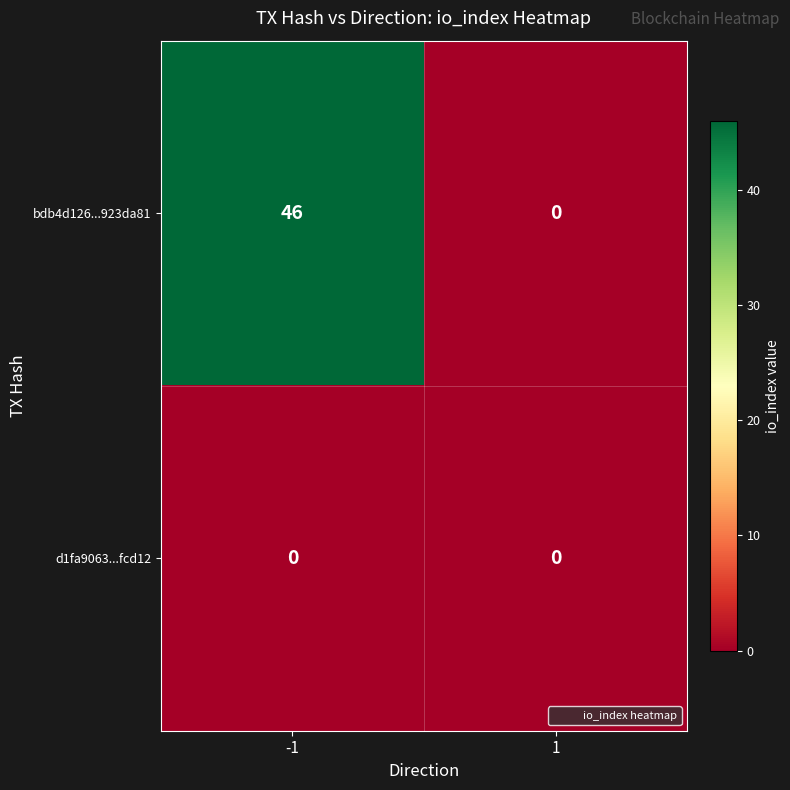

Rank the categories by bdb4d126...923da81 value from highest to lowest.

-1, 1